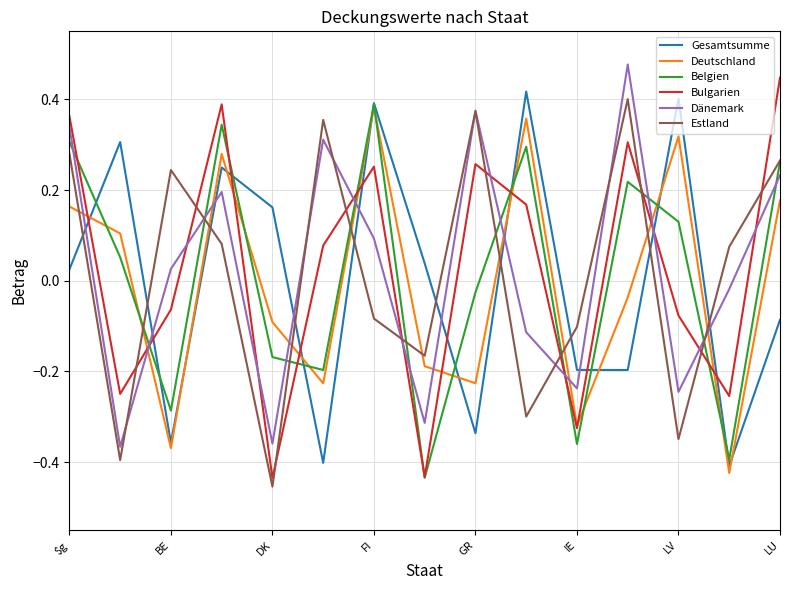

How many times do Bulgarien and Estland cross each other?

10